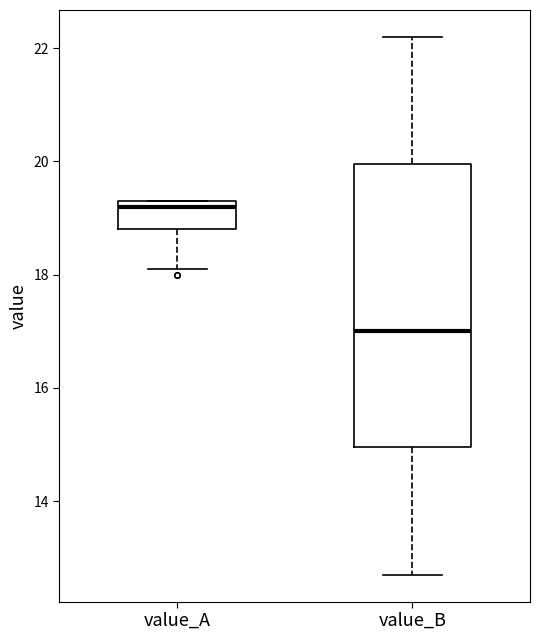

Which box has the highest median line?

value_A